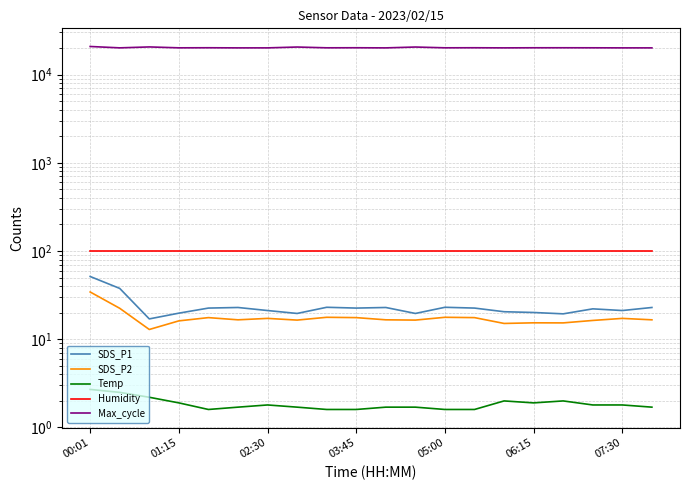

Does the chart have visible grid lines?

Yes